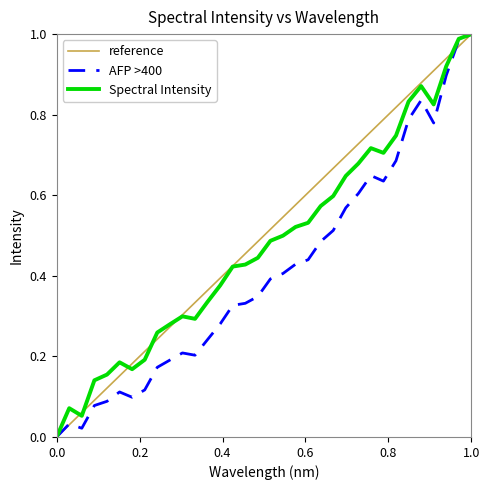

The chart shows a value of 1.7 at 1.0. True or false?

False